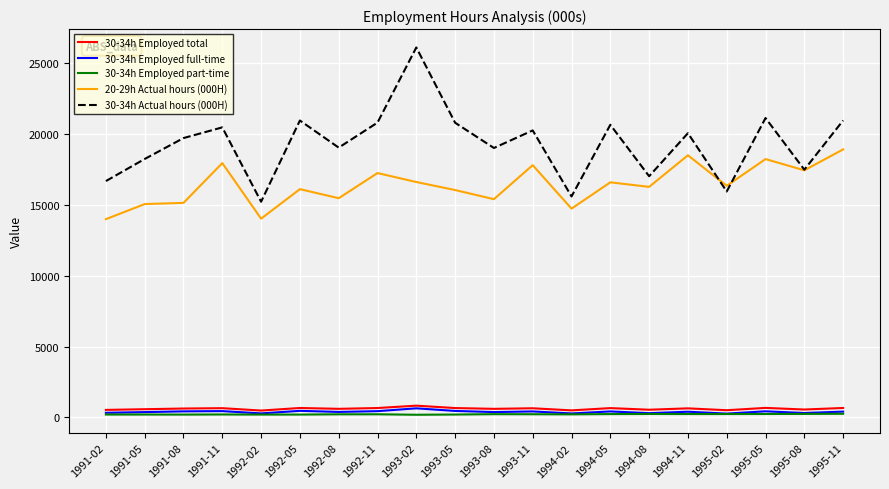

Which series has the largest range (max minus min)?

30-34h Actual hours (000H)